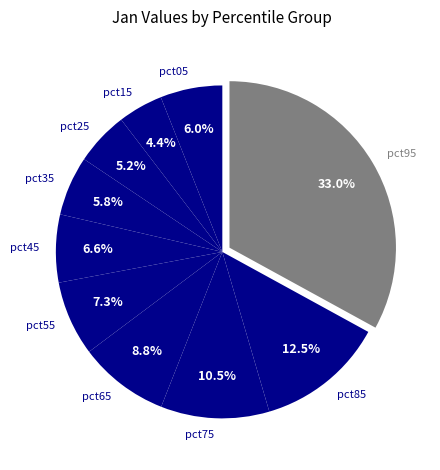

What is the smallest slice in the pie chart?

pct15